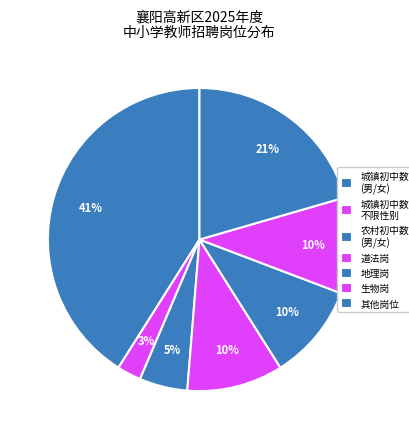

Count the number of slices in the pie.

7